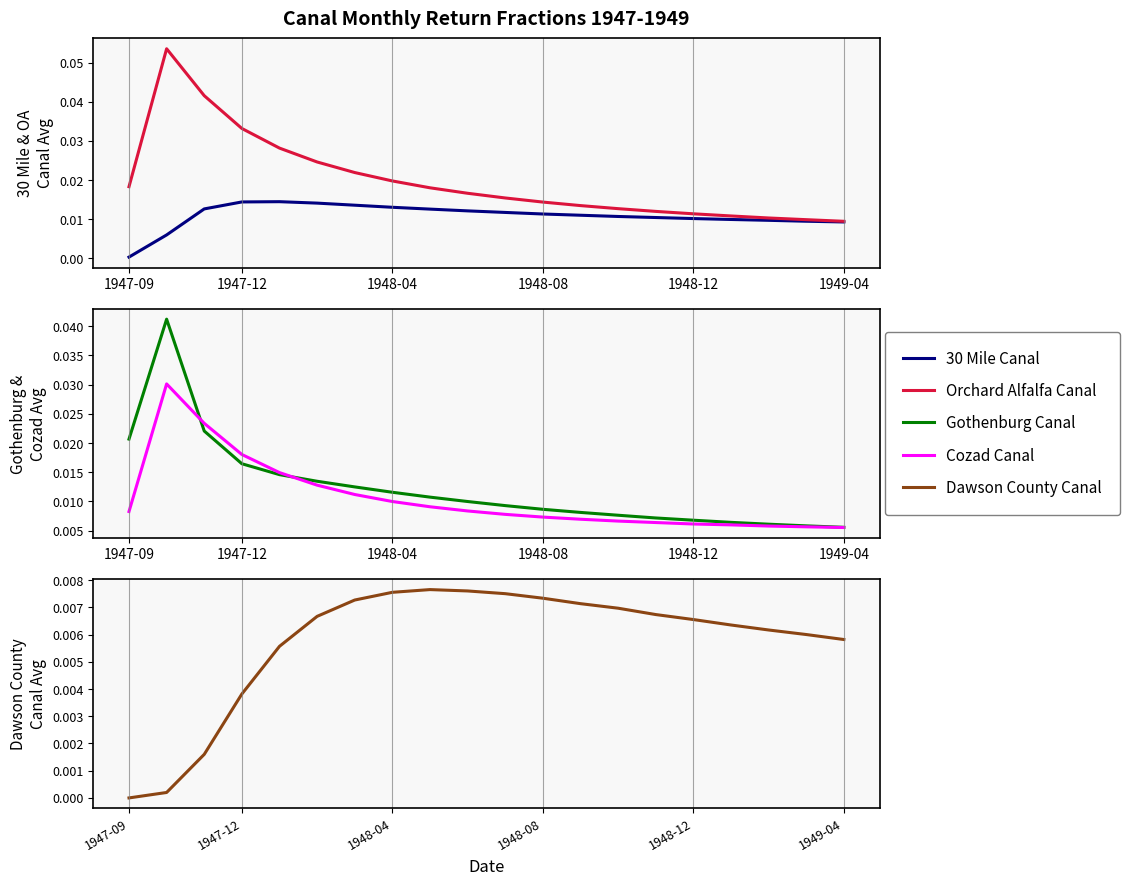

What are all the series names shown in the legend?

30 Mile Canal, Orchard Alfalfa Canal, Gothenburg Canal, Cozad Canal, Dawson County Canal